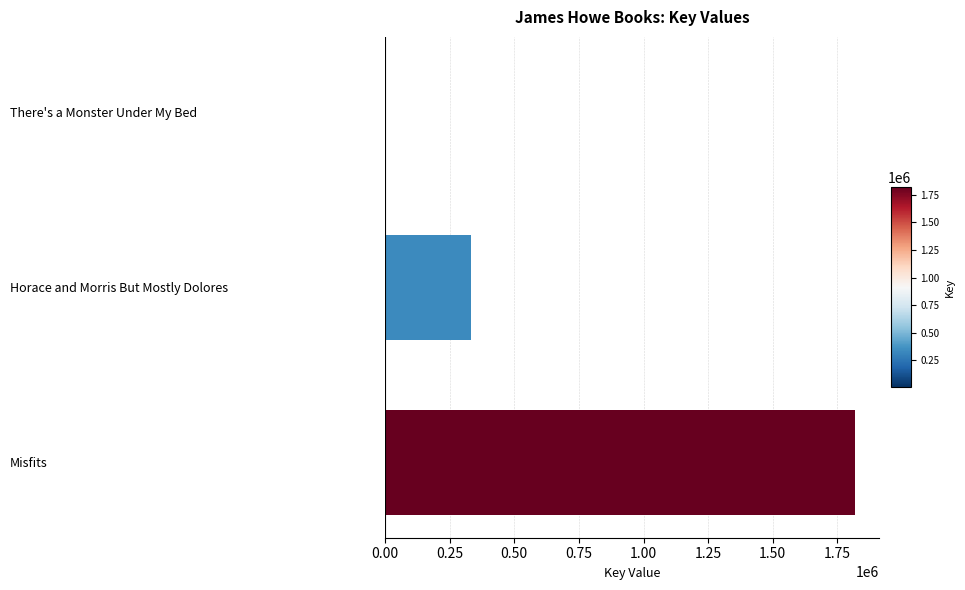

Reading bottom to top, extract all data points from this chart.

Misfits=1819356	Horace and Morris But Mostly Dolores=332609	There's a Monster Under My Bed=5658